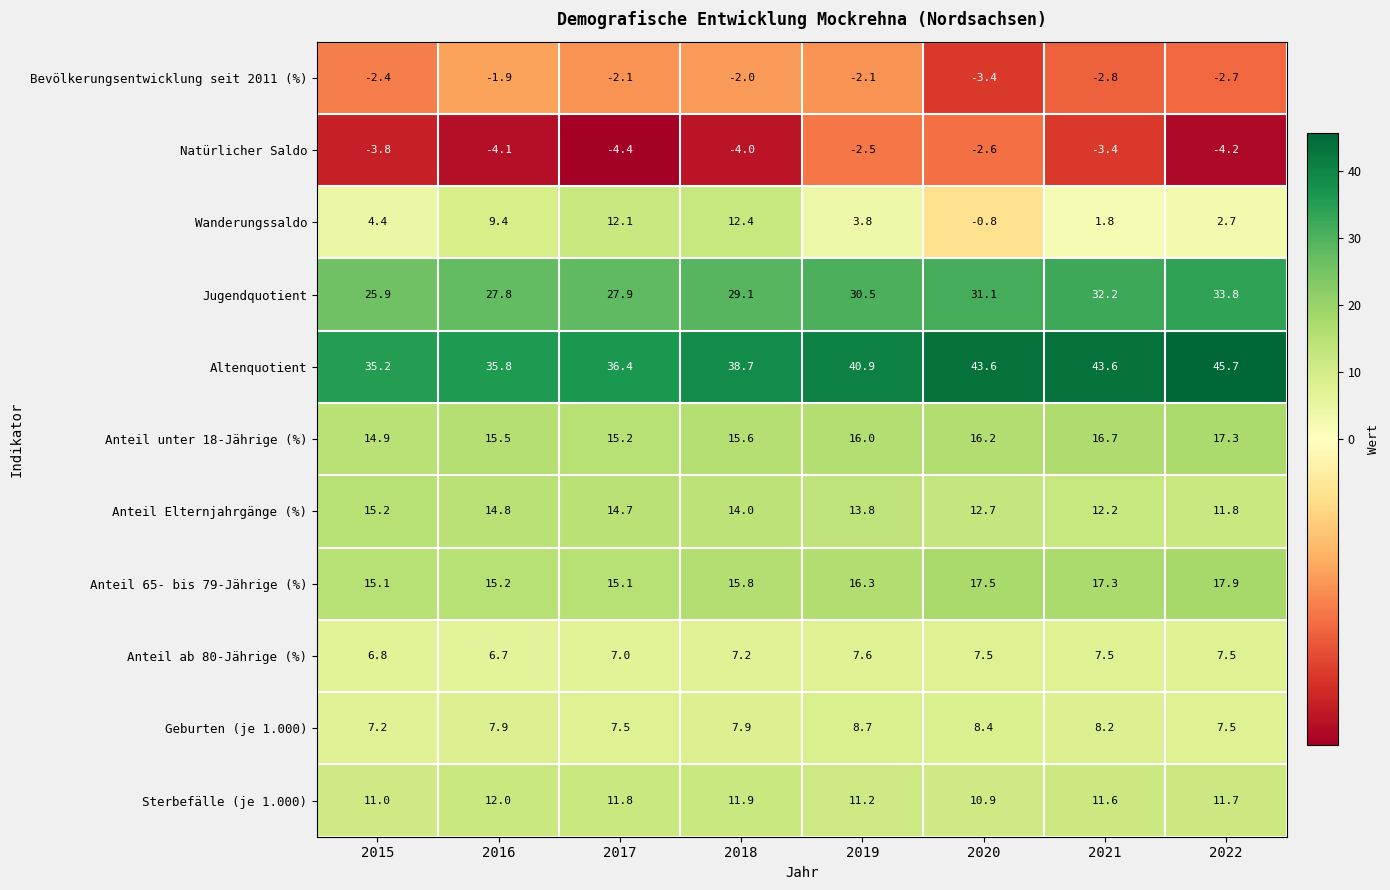

List the series in order of their peak value, highest first.

Altenquotient, Jugendquotient, Anteil 65- bis 79-Jährige (%), Anteil unter 18-Jährige (%), Anteil Elternjahrgänge (%), Wanderungssaldo, Sterbefälle (je 1.000), Geburten (je 1.000), Anteil ab 80-Jährige (%), Bevölkerungsentwicklung seit 2011 (%), Natürlicher Saldo